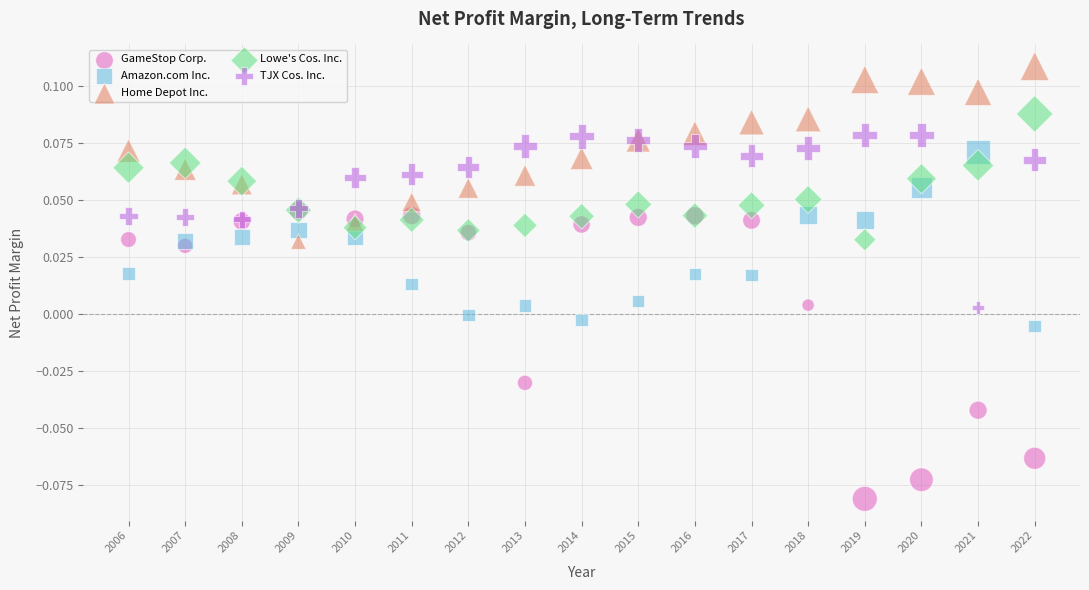

What are all the series names shown in the legend?

GameStop Corp., Amazon.com Inc., Home Depot Inc., Lowe's Cos. Inc., TJX Cos. Inc.